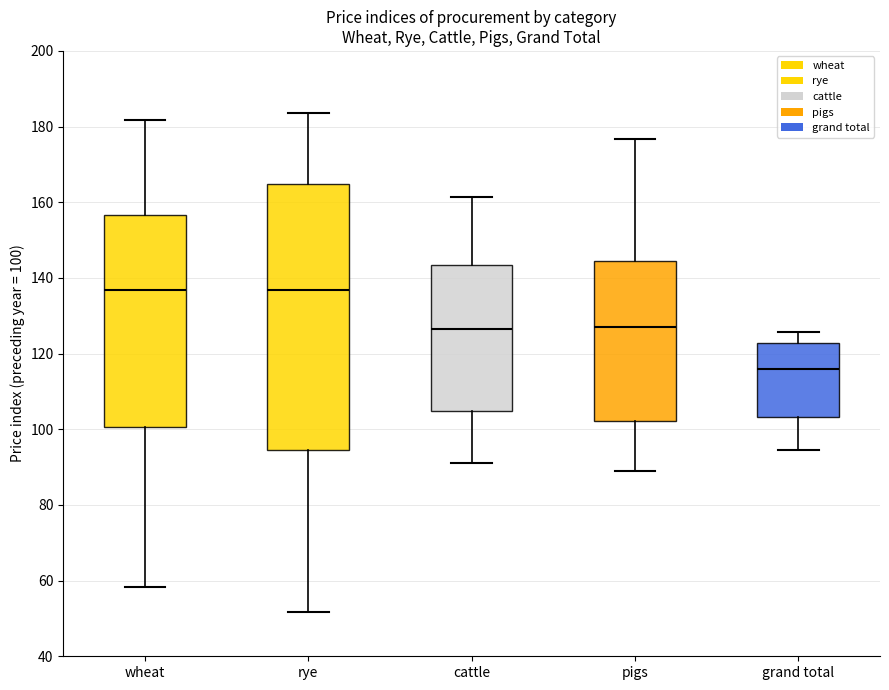

Where does the upper whisker of the box for grand total end on the y-axis? The values are not printed on the chart, so give them approximately, as read against the axis.

126